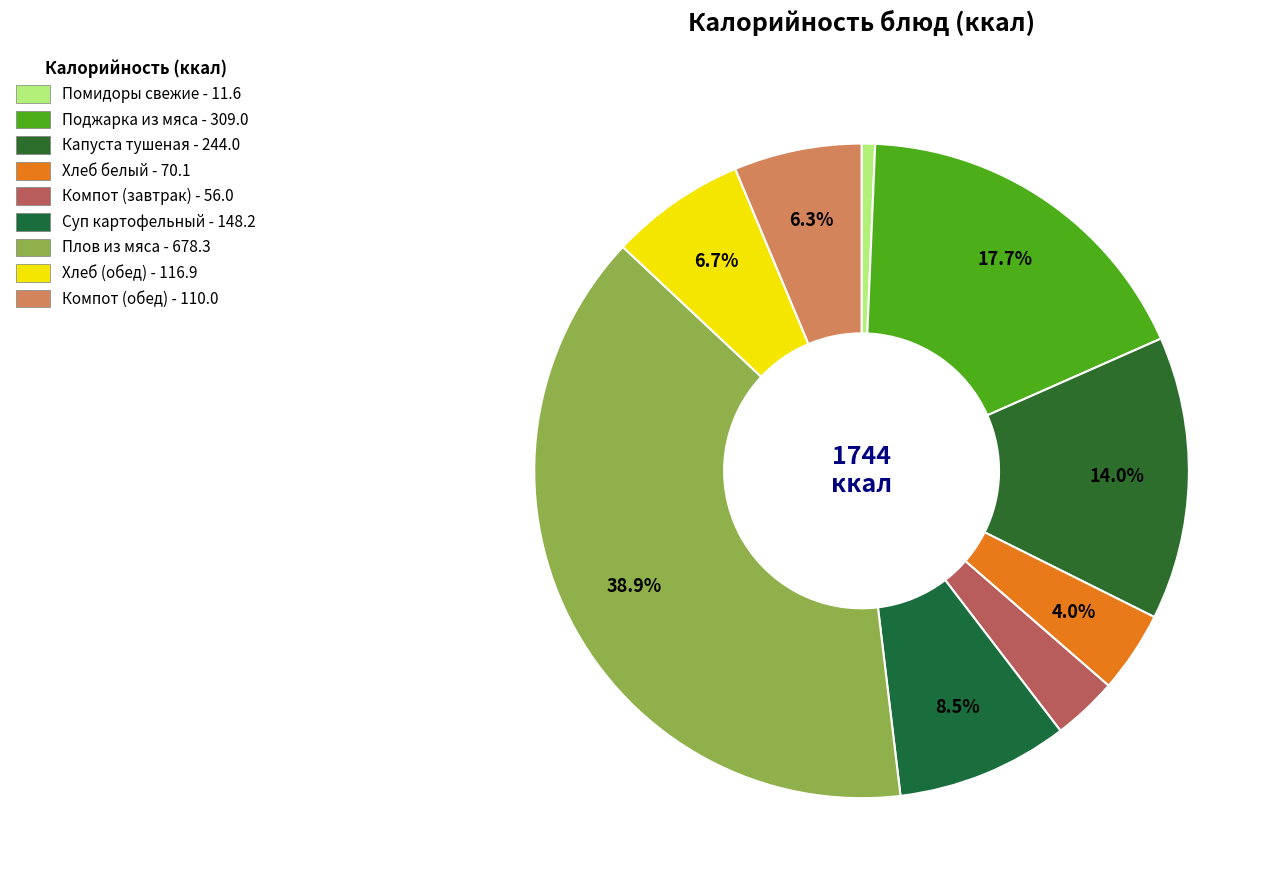

True or false: Хлеб белый accounts for 4% of the total.

True